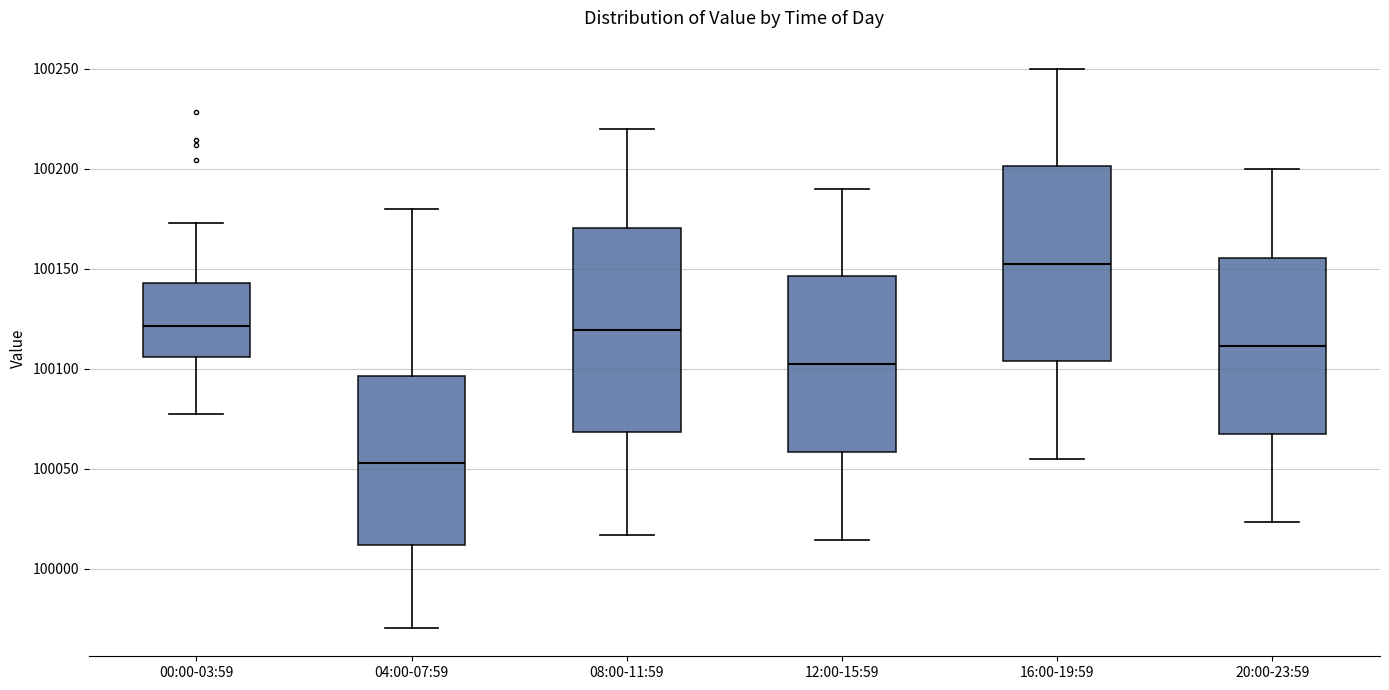

Reading left to right, read every box against the y-axis: the position of its median line, the range the box covers, and the ends of its whiskers. The values are not printed on the chart, so give them approximately, as read against the axis.

00:00-03:59: median 100120, box 100105 to 100145, whiskers 100075 to 100175
04:00-07:59: median 100055, box 100010 to 100095, whiskers 99970 to 100180
08:00-11:59: median 100120, box 100070 to 100170, whiskers 100015 to 100220
12:00-15:59: median 100100, box 100060 to 100145, whiskers 100015 to 100190
16:00-19:59: median 100155, box 100105 to 100200, whiskers 100055 to 100250
20:00-23:59: median 100110, box 100065 to 100155, whiskers 100025 to 100200